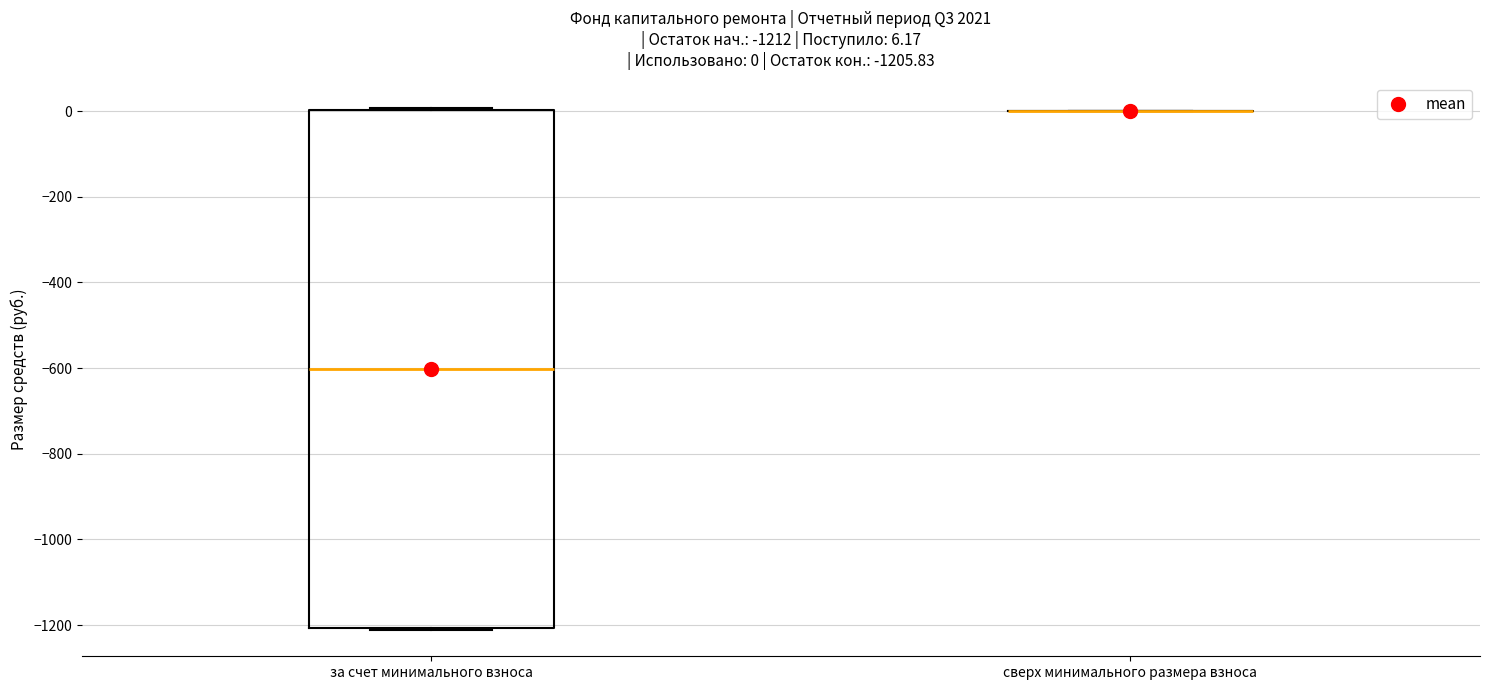

Comparing the boxes themselves (not the whiskers), which one is the tallest?

за счет минимального взноса